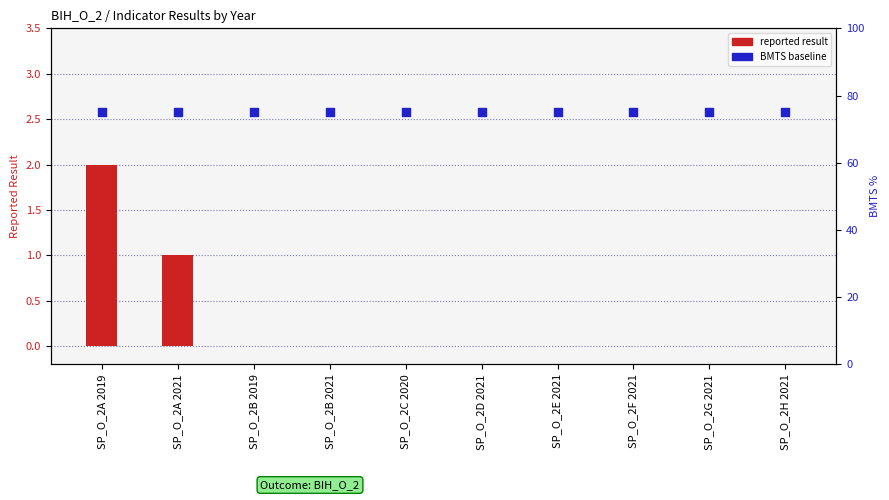

Is the value of reported result at SP_O_2B 2021 greater than the value of BMTS (percentile) at SP_O_2B 2021?

No